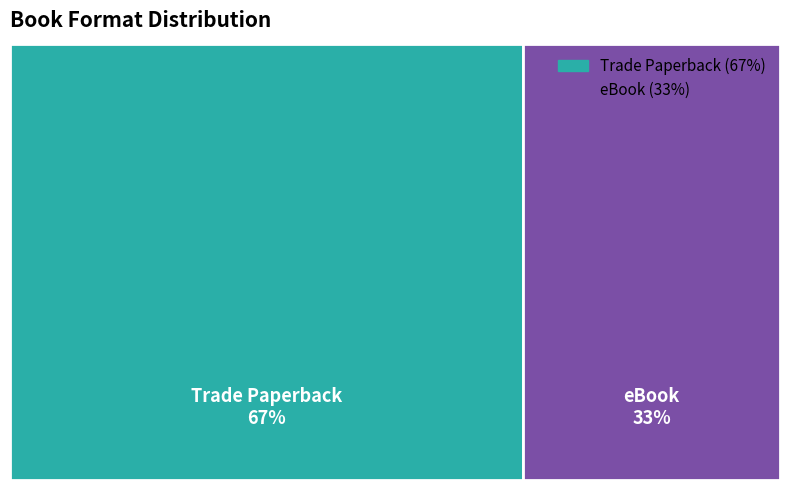

To the nearest percent, what percentage of the pie is Trade Paperback?

67%